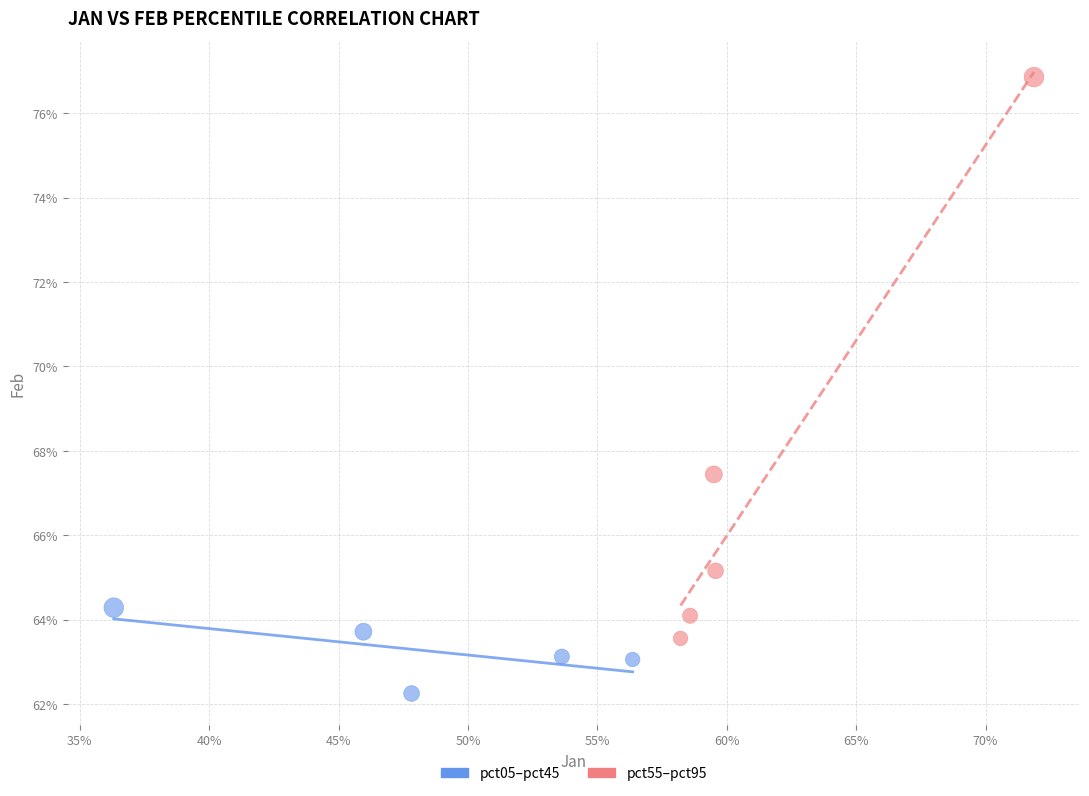

Which series reaches the minimum Y coordinate?

pct05–pct45